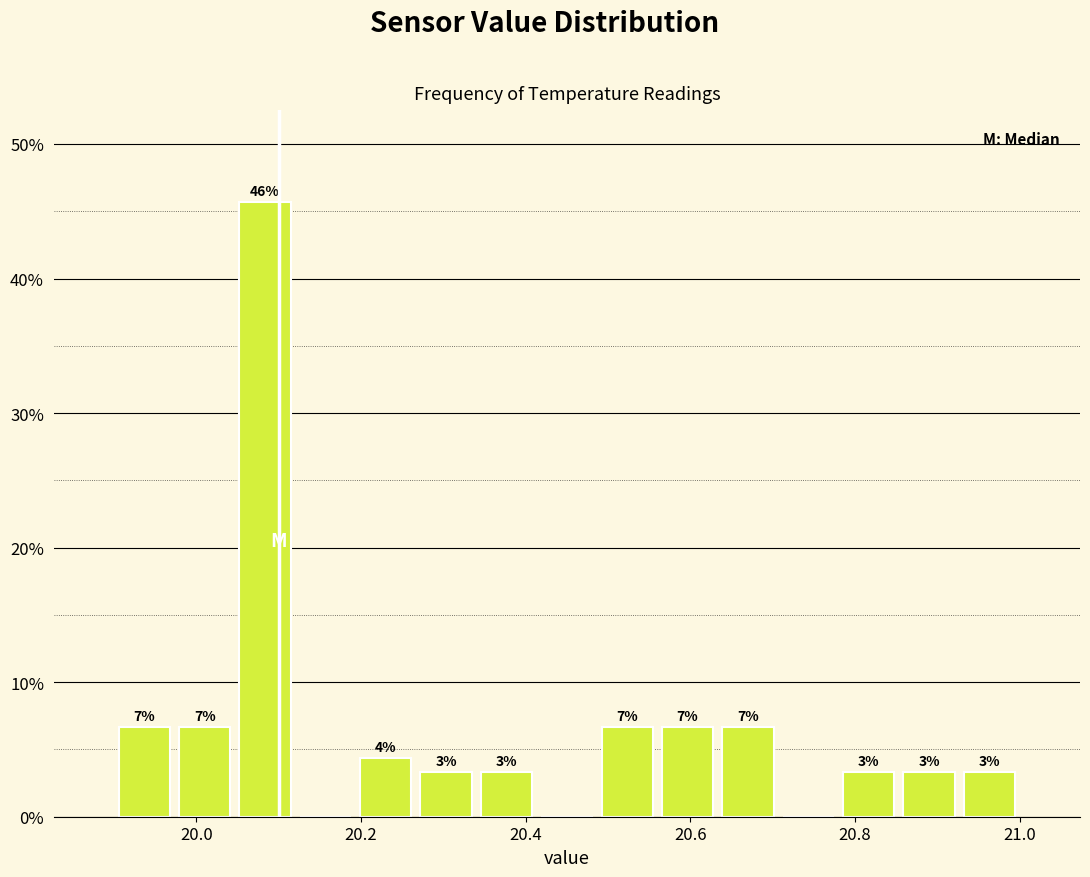

Around what value on the x-axis is the tallest bar? Give the approximate position of its centre, as read against the axis.

20.08